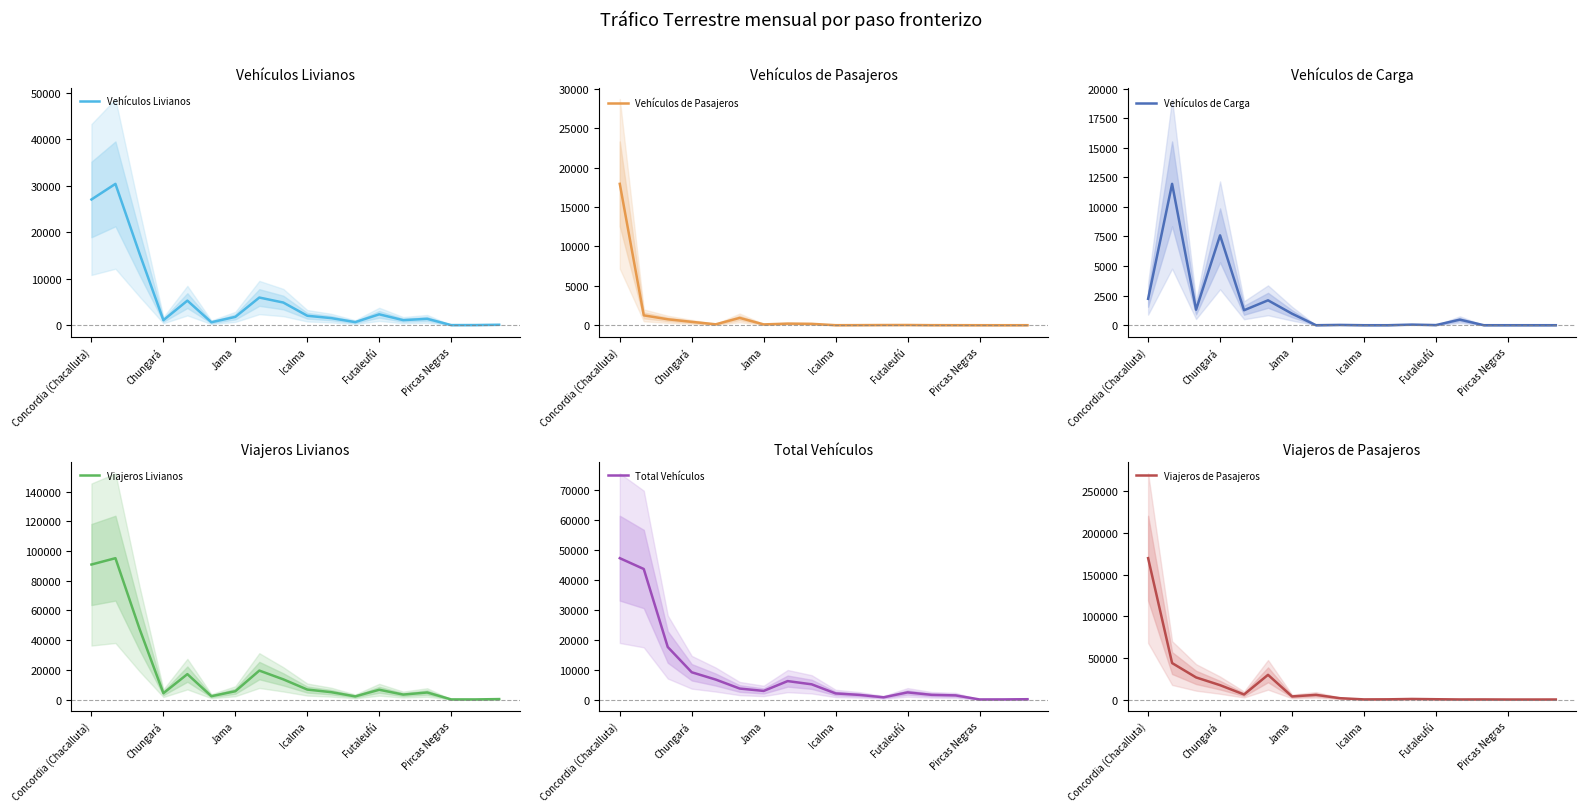

True or false: Vehículos Livianos and Vehículos de Carga intersect in this chart.

True